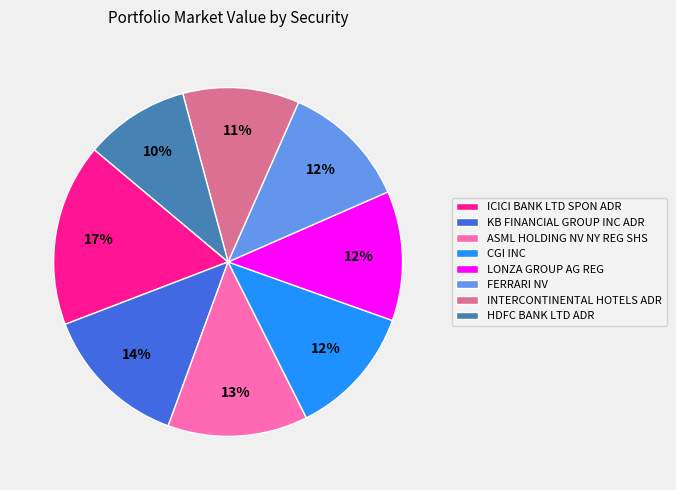

To the nearest percent, what portion does CGI INC represent?

12%